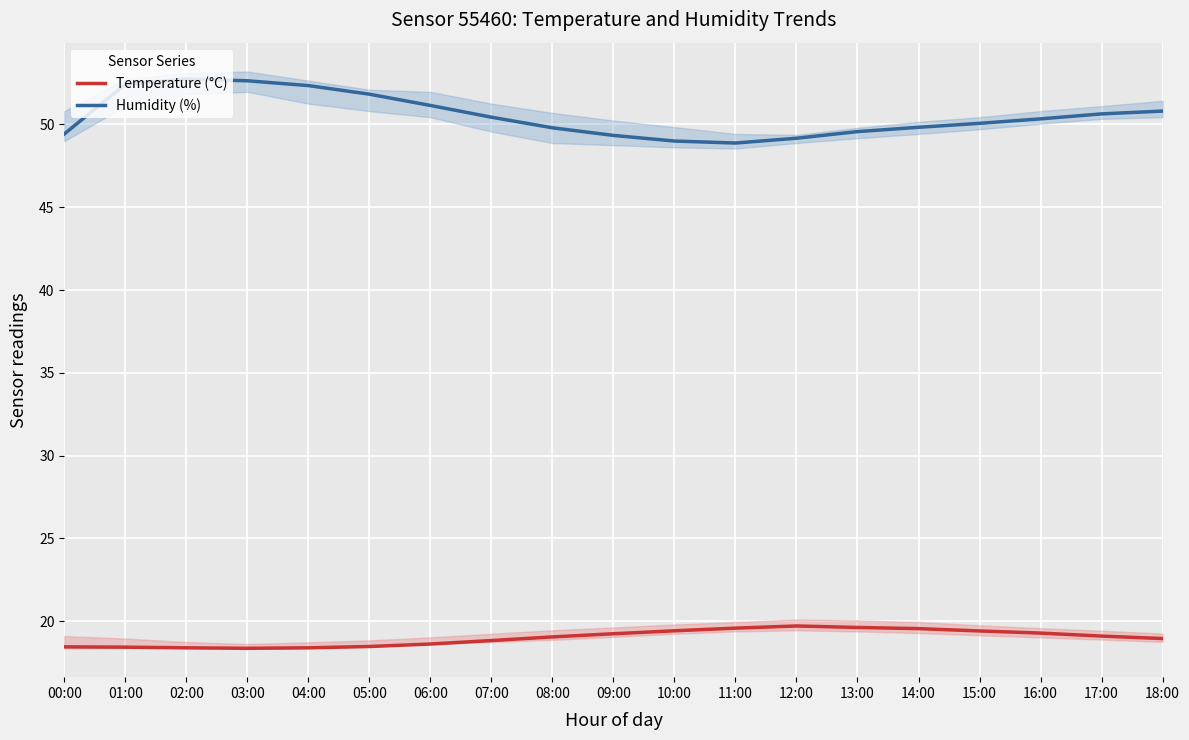

What position from the right is 13:00?

6